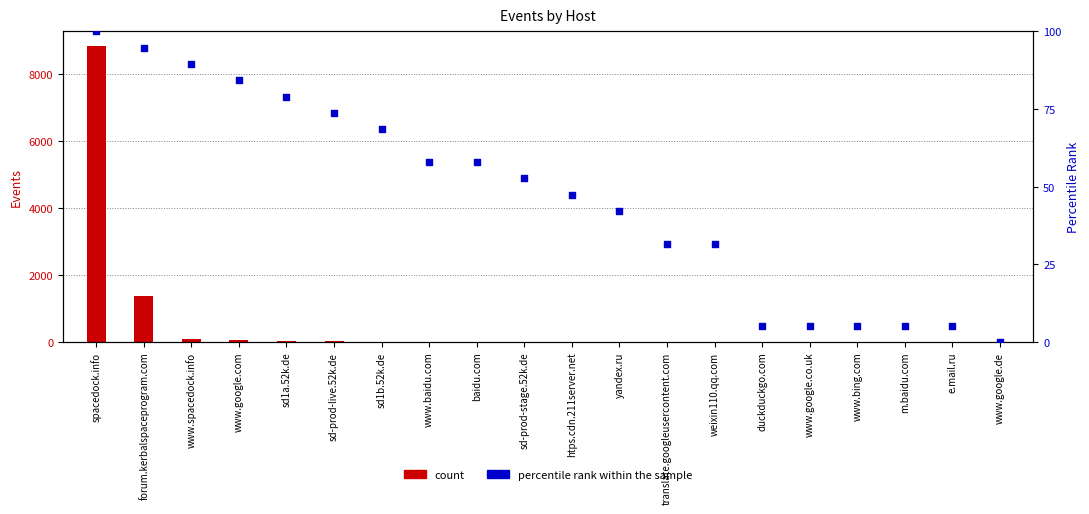

Is the value of count at htps.cdn.211server.net greater than the value of percentile rank within the sample at sd-prod-live.52k.de?

No